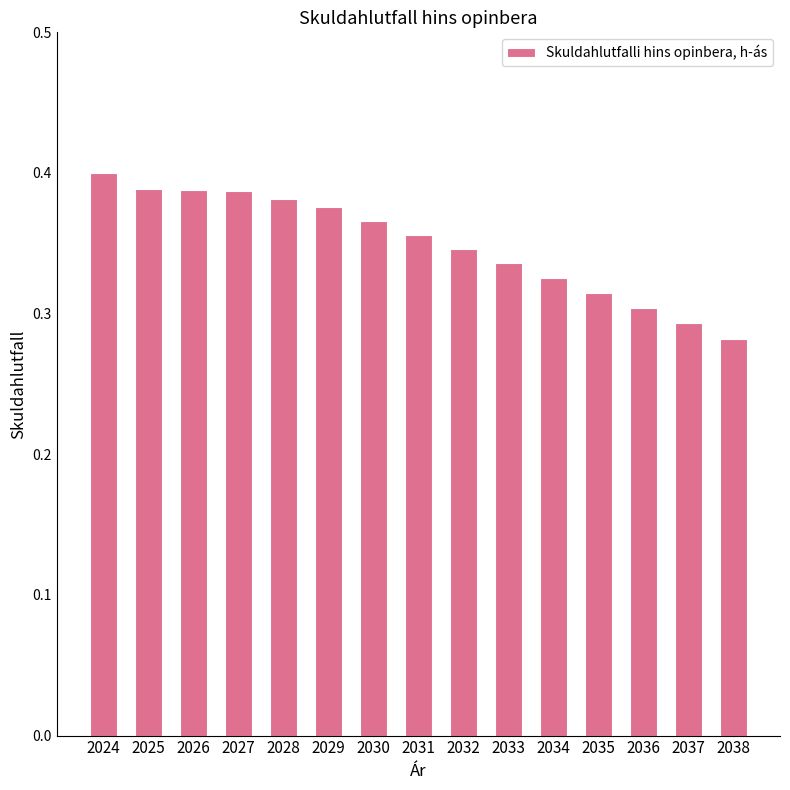

At which category does the chart reach its minimum across all series?

2038